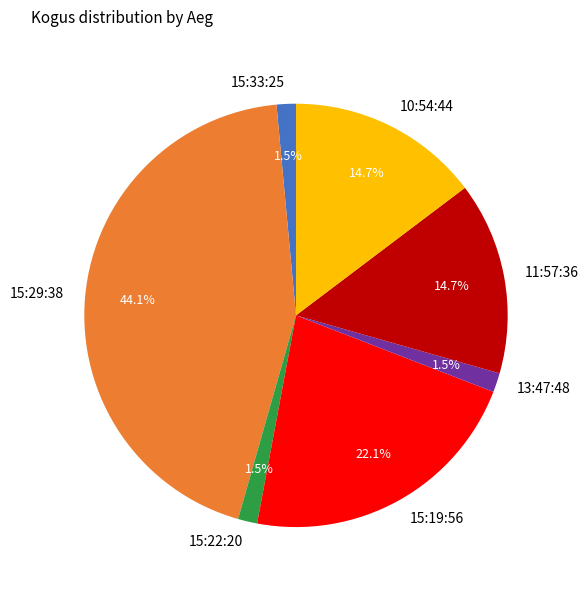

What percentage do 10:54:44 and 15:19:56 together represent?

36.8%